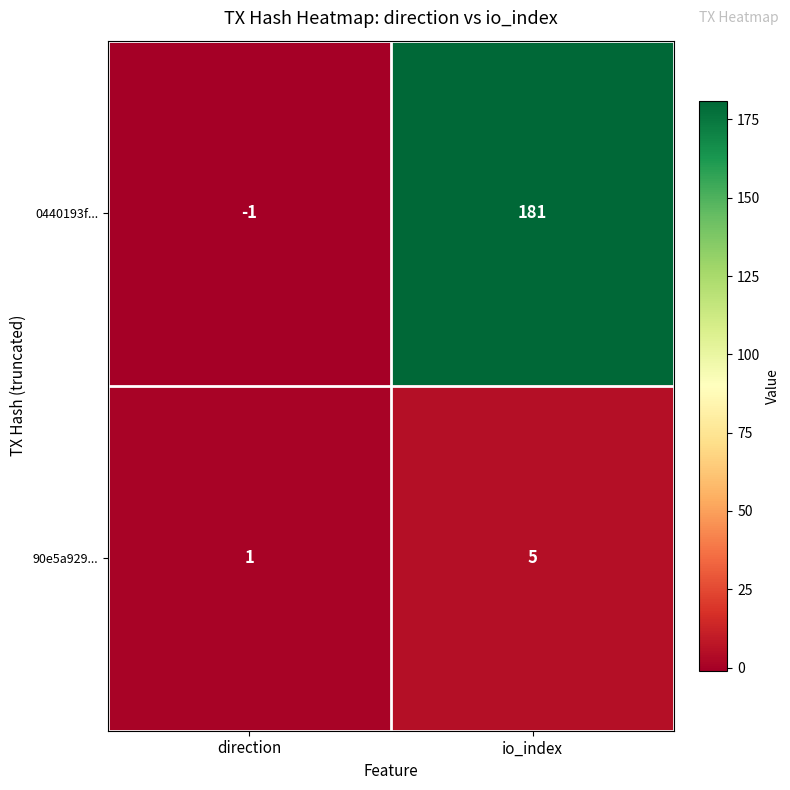

Which series changed the most between direction and io_index?

0440193f...